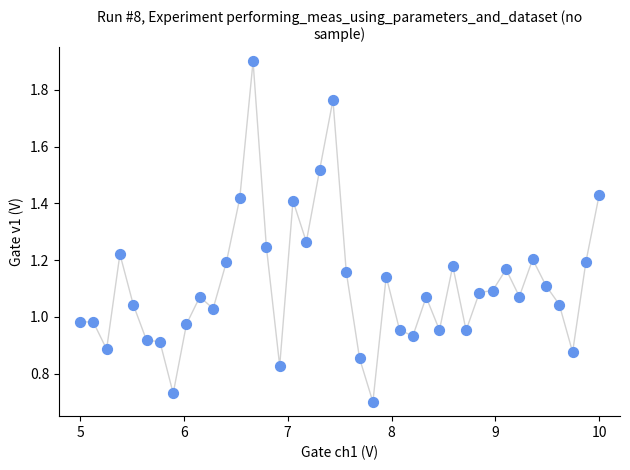

What is the range of X values (max minus min)?

5.0